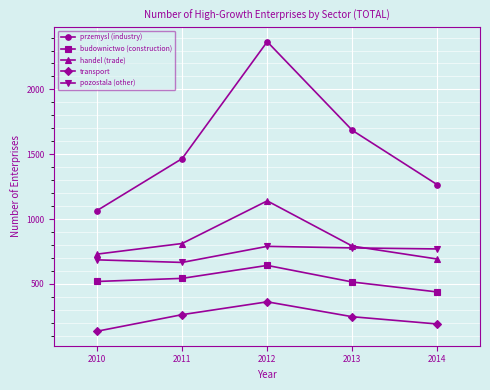

The transport series shows 246 at 2013. True or false?

True